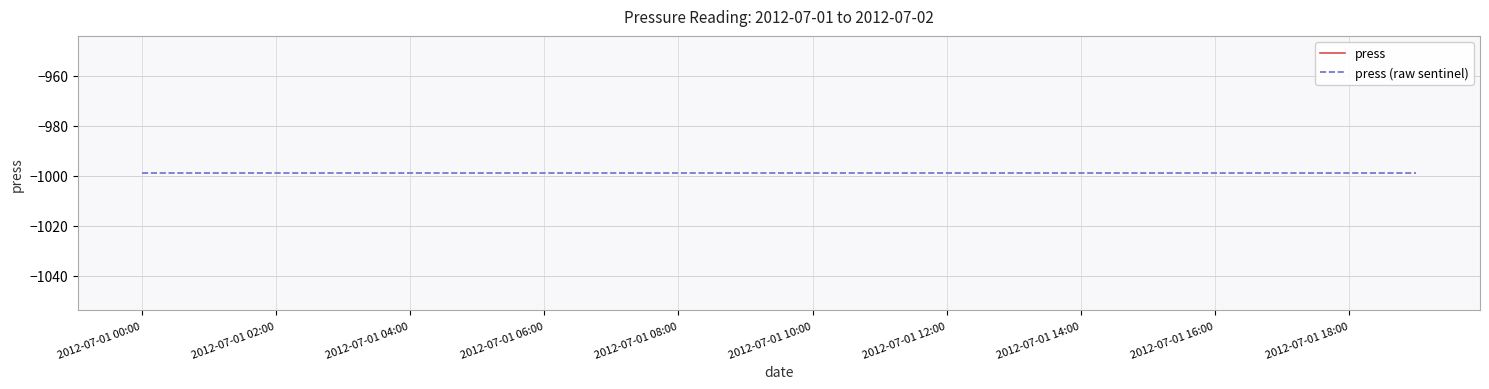

True or false: press and press (raw sentinel) intersect in this chart.

False